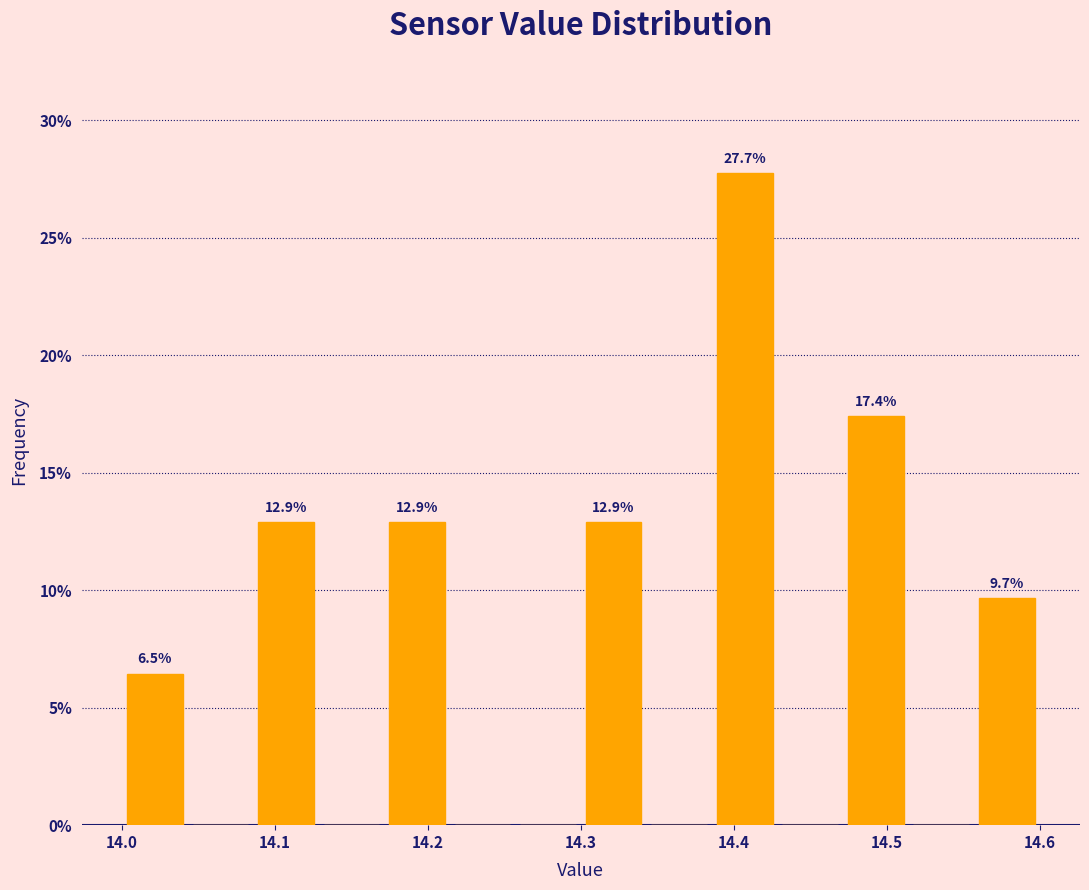

Over which range of the x-axis is the bar tallest?

14.39 to 14.43